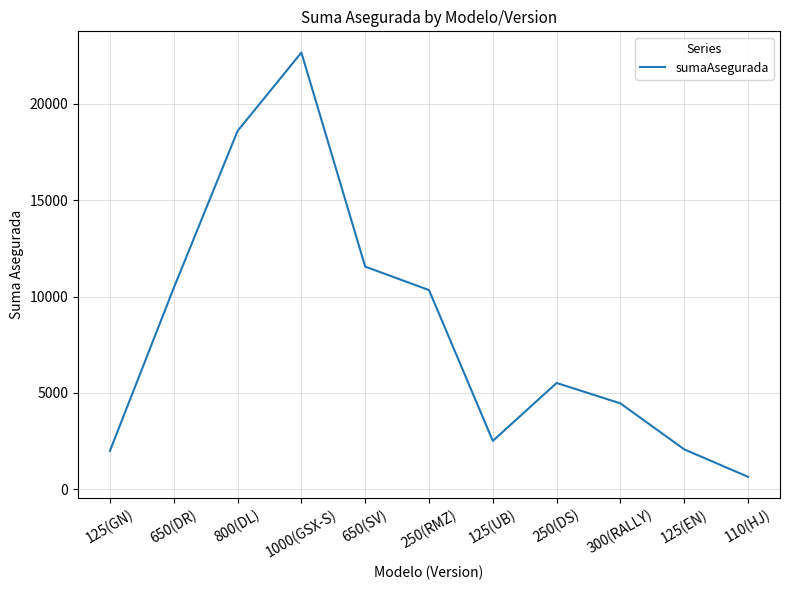

How many distinct data groups are displayed?

1